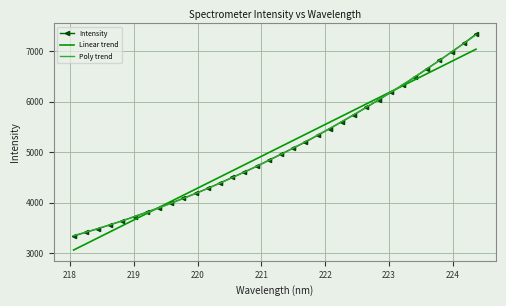

What is the greatest value displayed?

7336.3